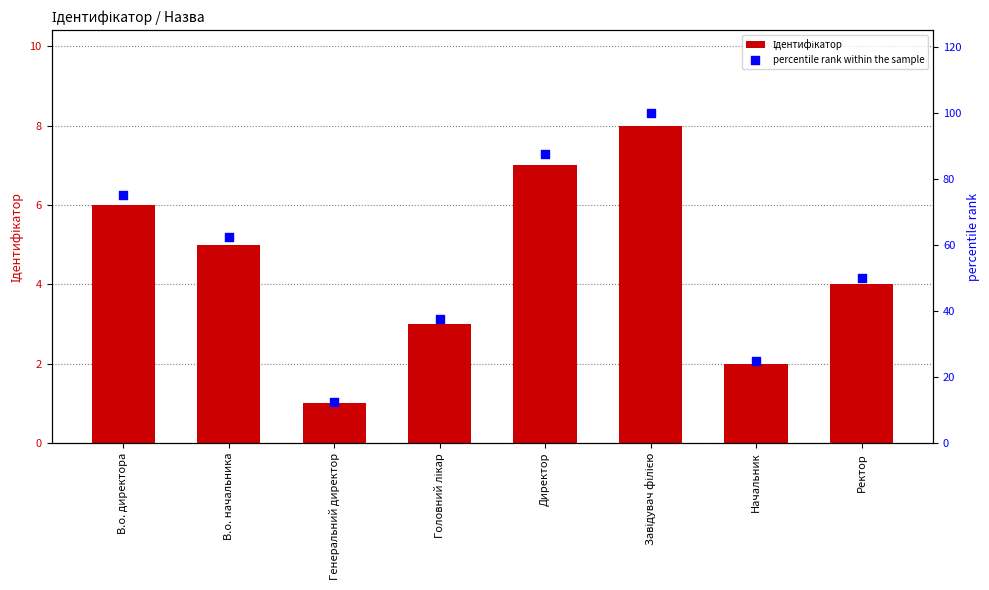

What are all the series names shown in the legend?

Ідентифікатор, percentile rank within the sample